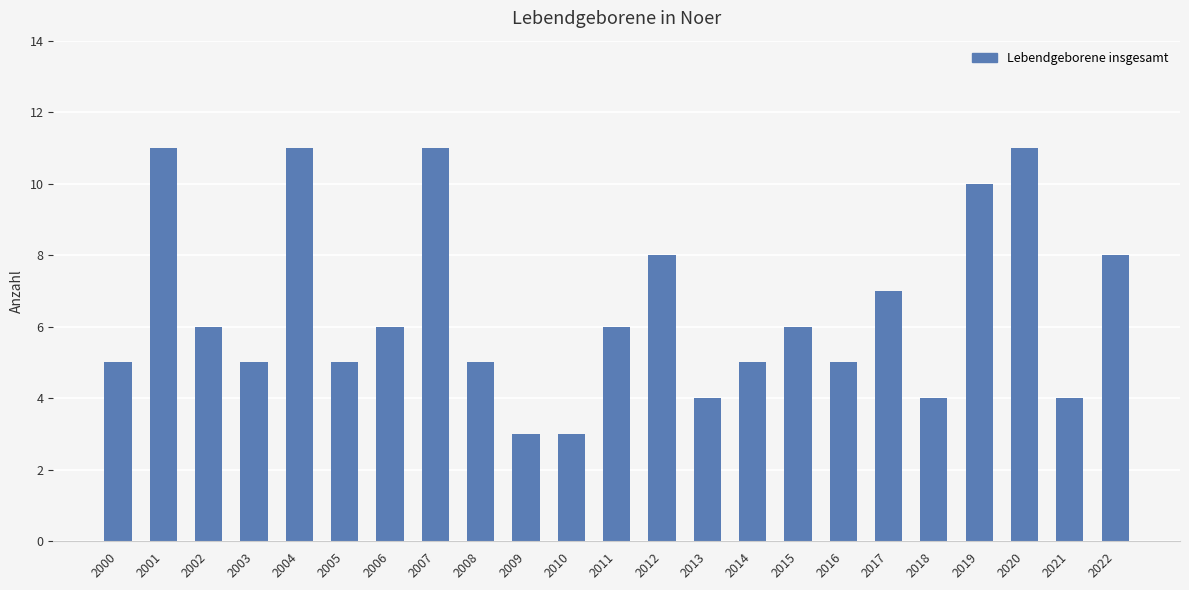

What is the average value?

6